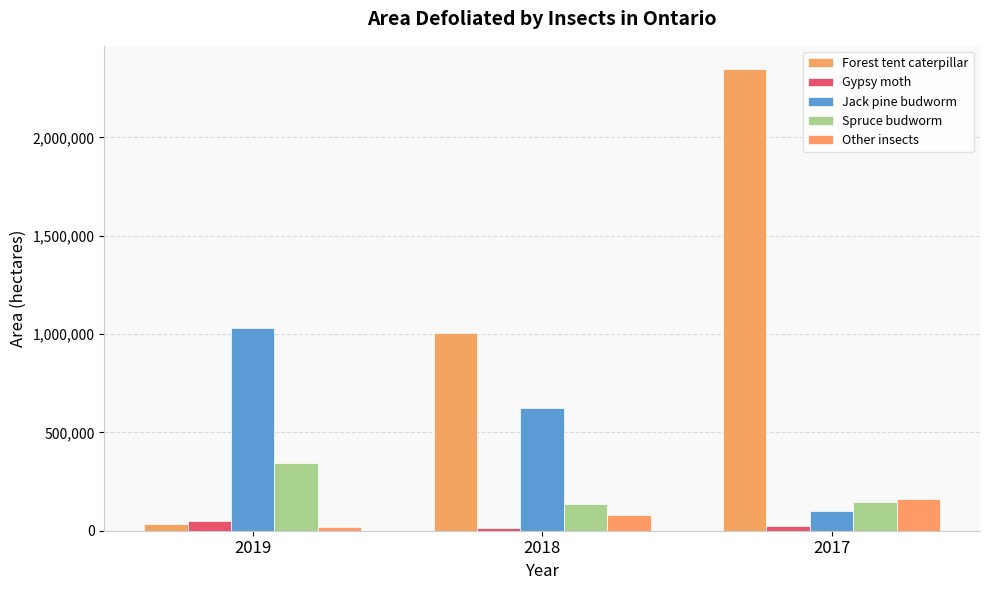

What are all the series names shown in the legend?

Forest tent caterpillar, Gypsy moth, Jack pine budworm, Spruce budworm, Other insects